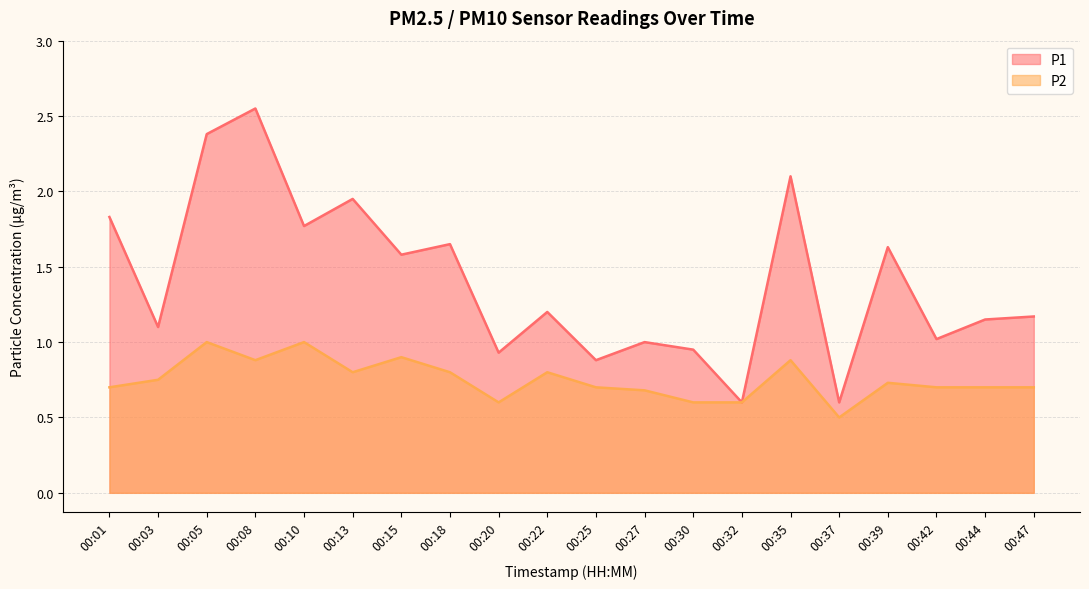

What is the value of the P2 point at the 15th from the left?

0.9